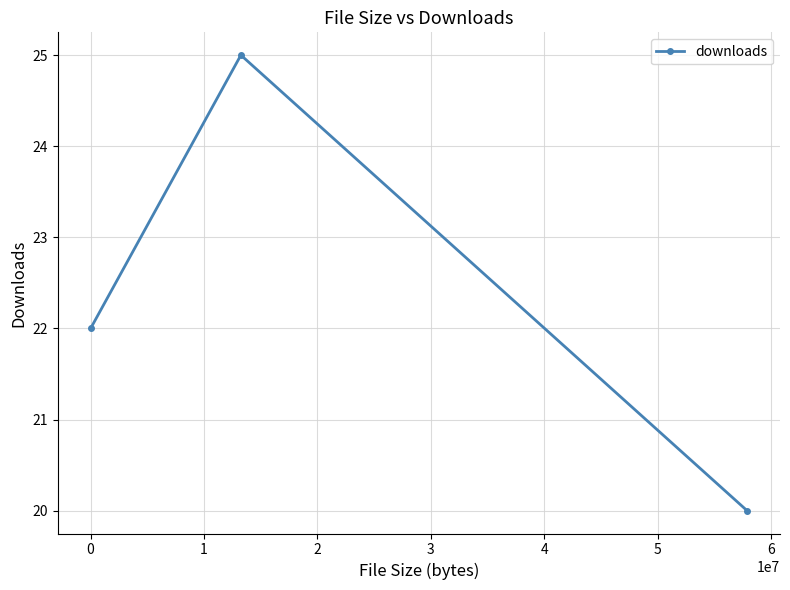

What is the minimum value shown in the chart?

20